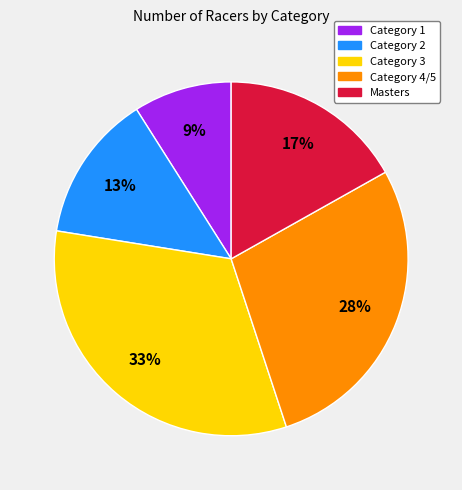

Which has a higher value, Category 1 or Category 2?

Category 2